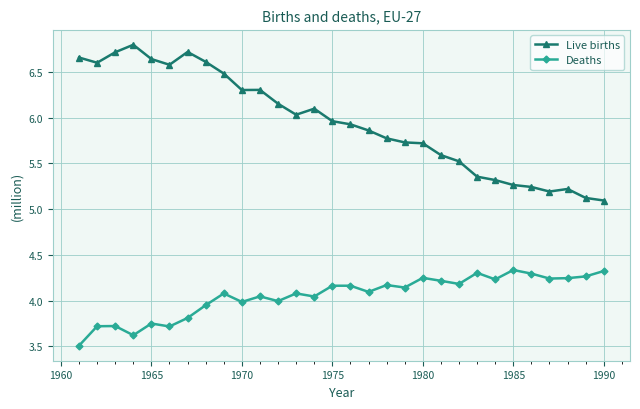

What is the value of the Deaths point at the 3rd from the left?

3.7